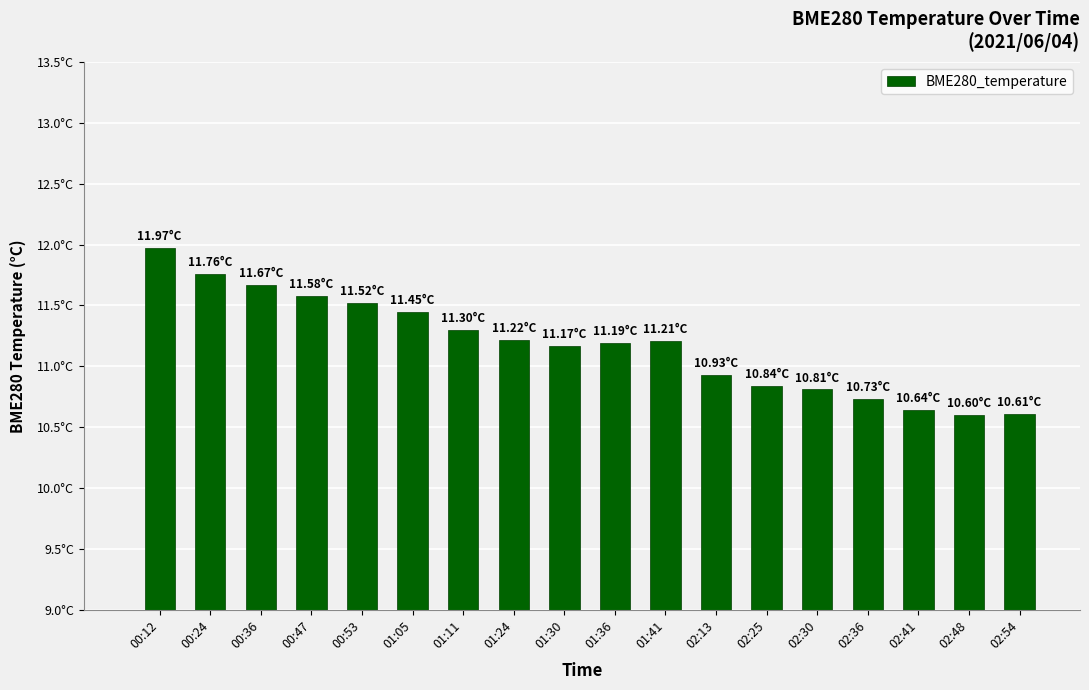

What is the difference between the maximum and minimum values?

1.4